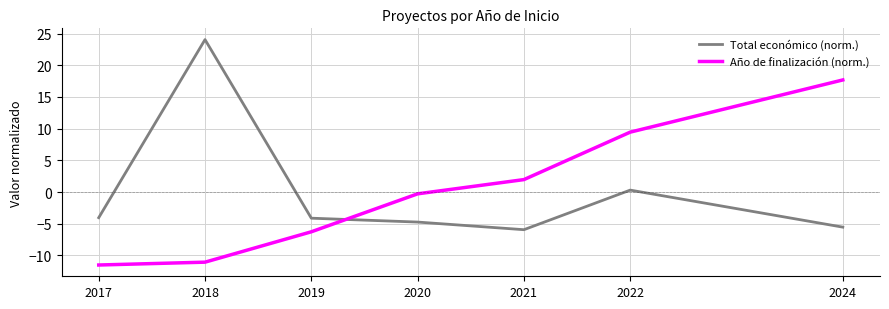

Between 2019 and 2021, which series saw the biggest shift?

Año de finalización (norm.)